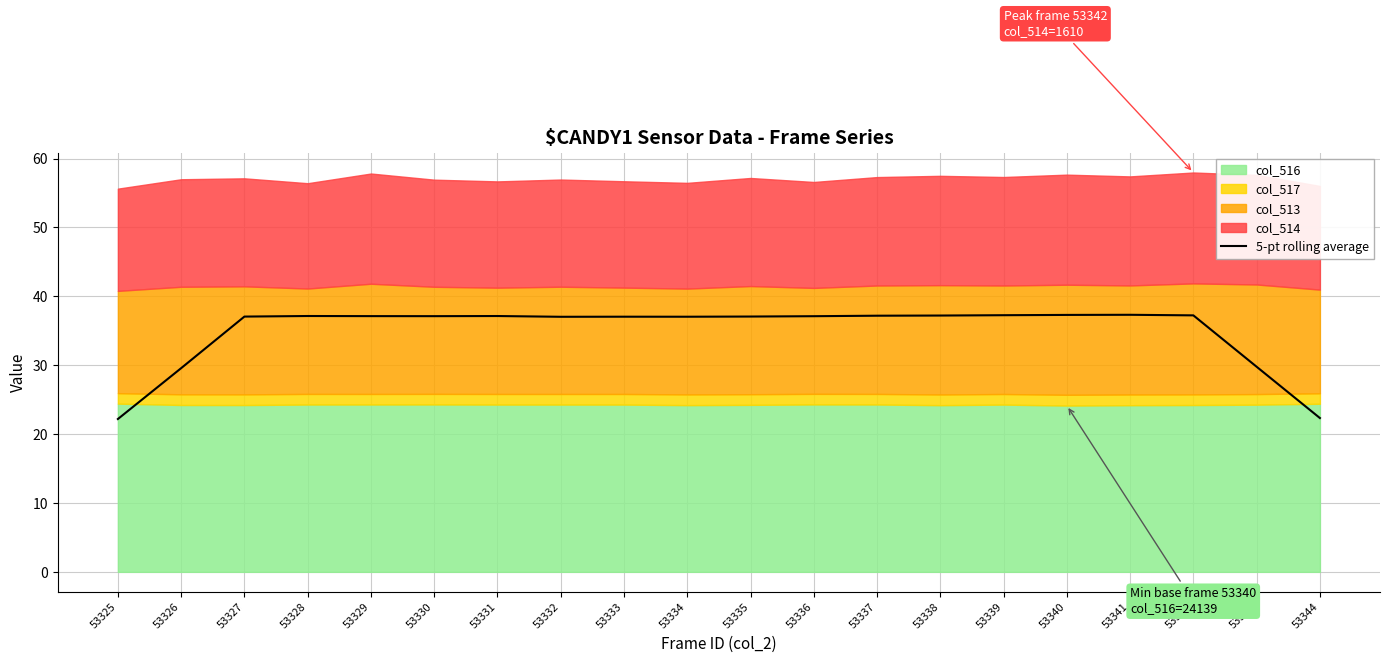

How many points are lower than both their immediate neighbors (excluding endpoints)?

3